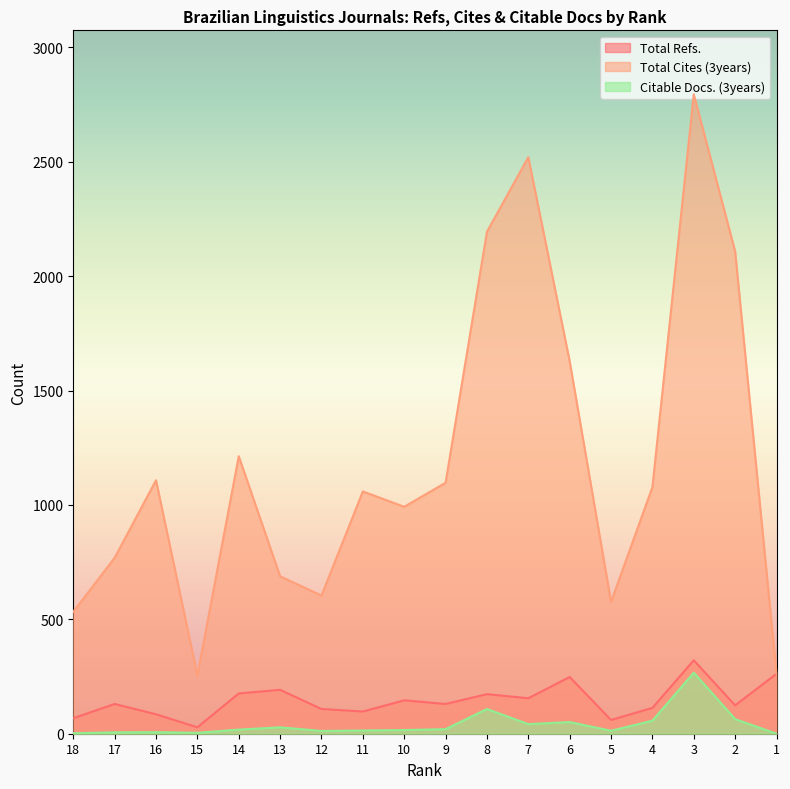

How many categories are shown in the chart?

18